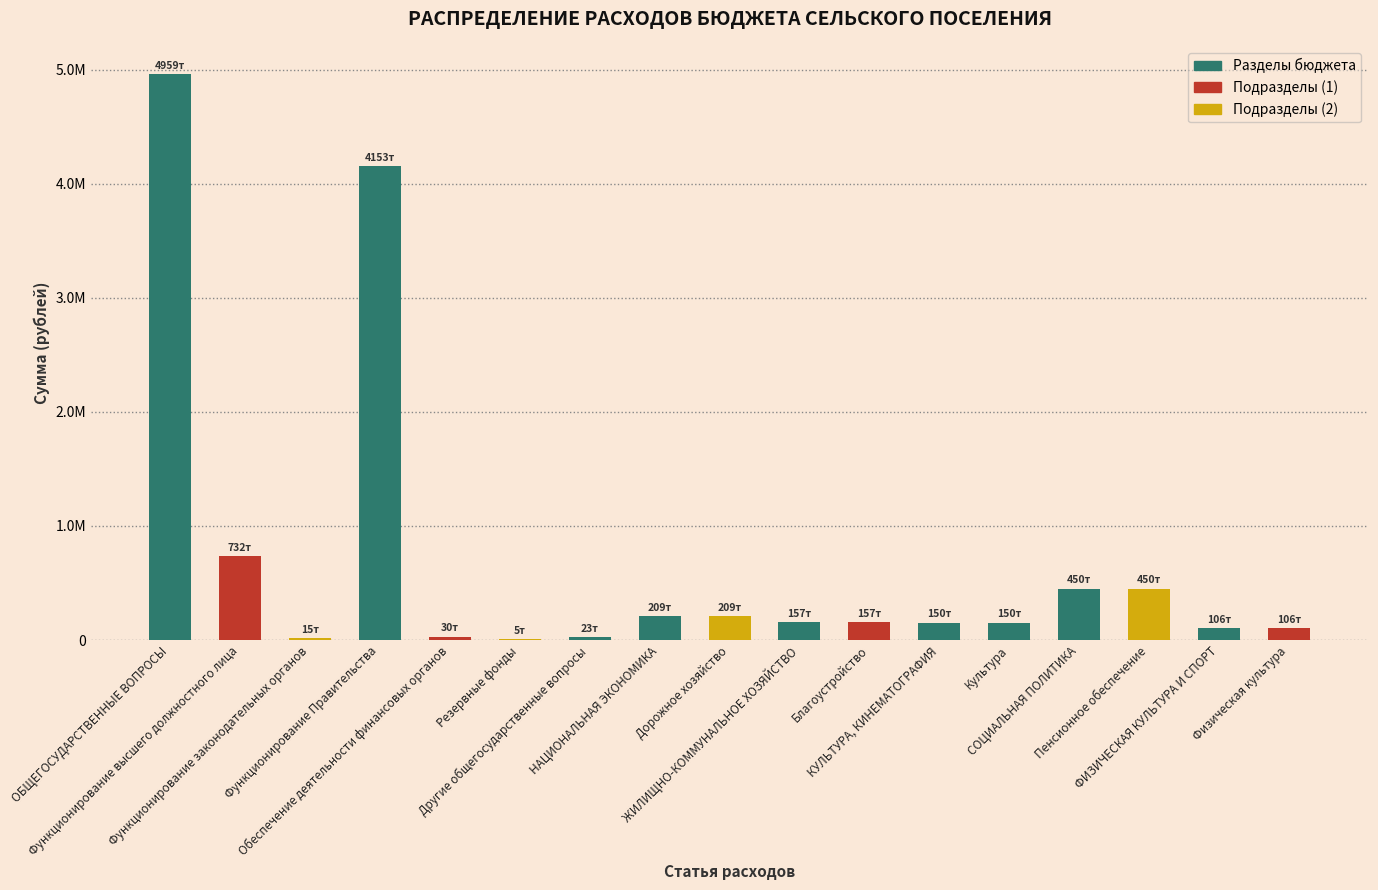

Which category has the lowest value across all series?

Резервные фонды